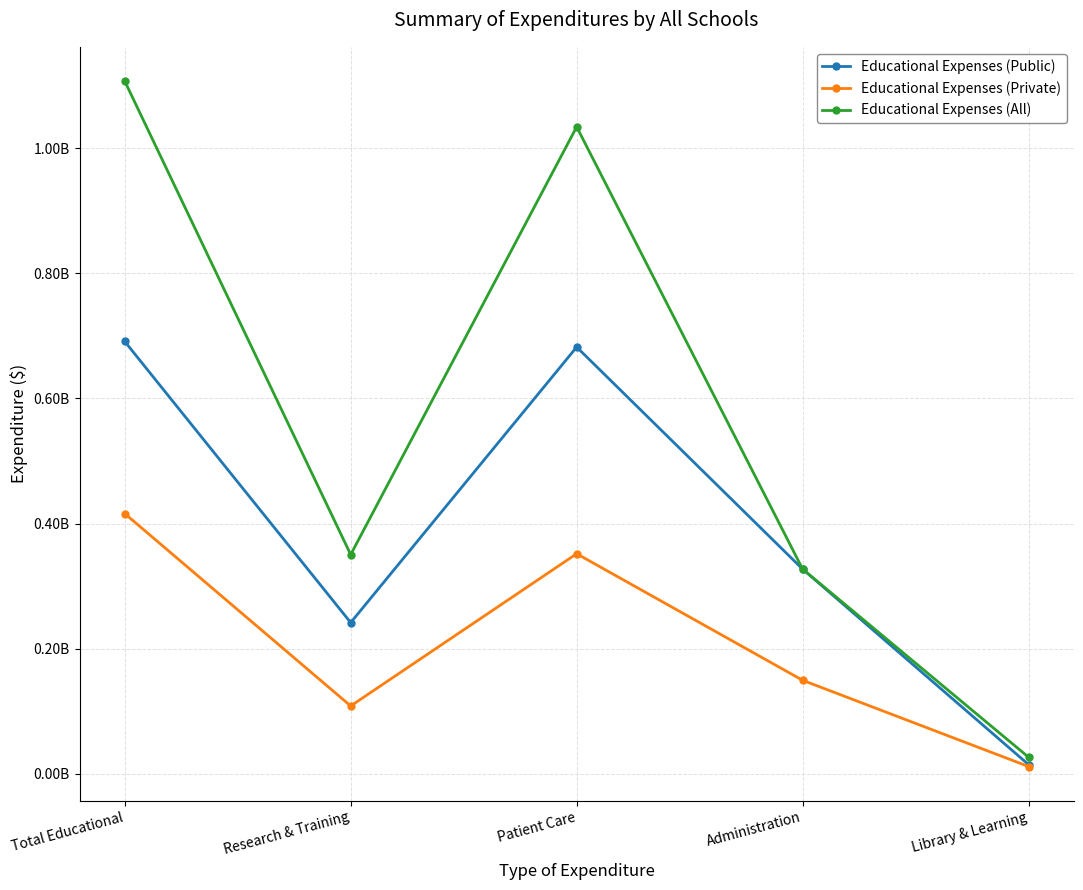

Does the chart have visible grid lines?

Yes